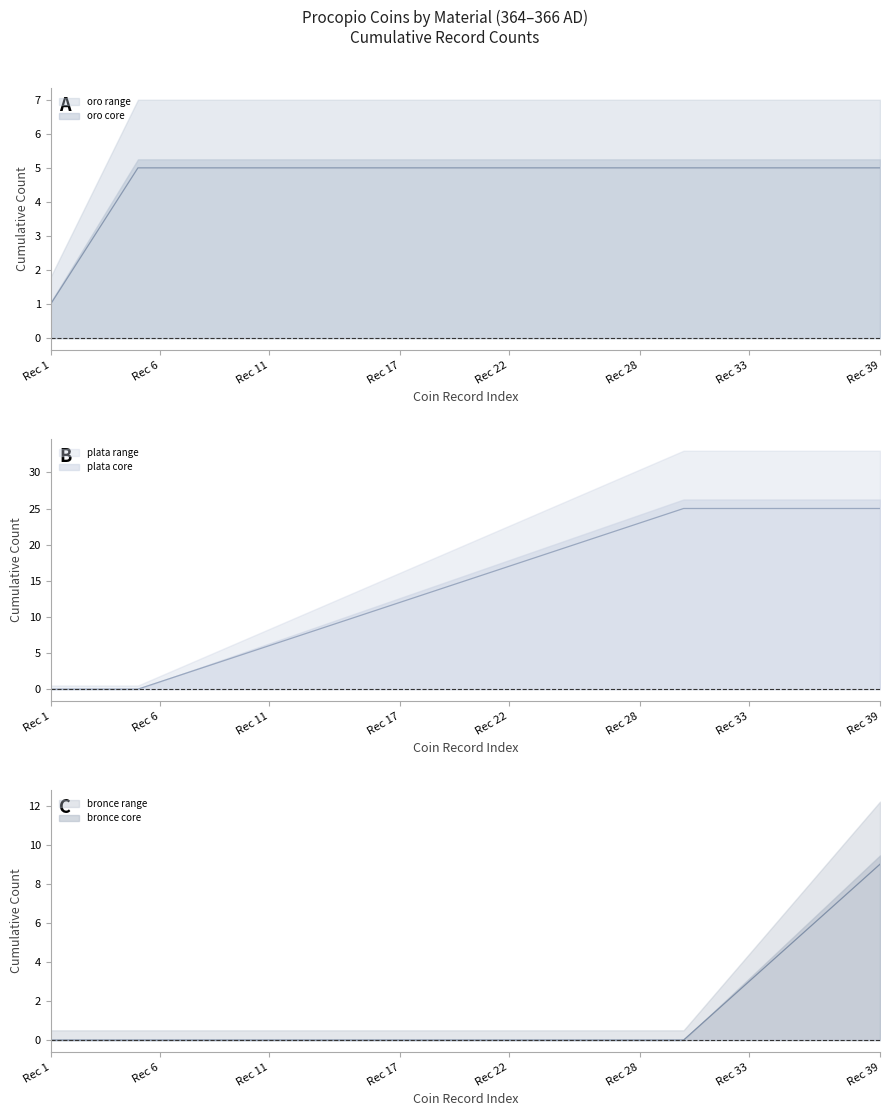

Rank the series at Rec 39 from lowest to highest value.

oro, bronce, plata